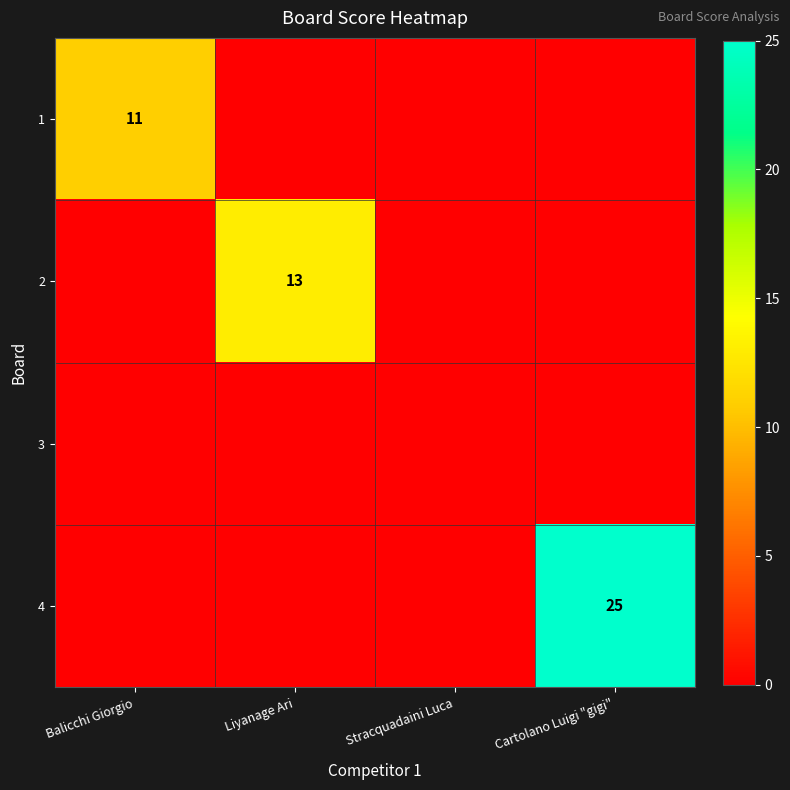

At which category is the sum across all series the highest?

Cartolano Luigi "gigi"